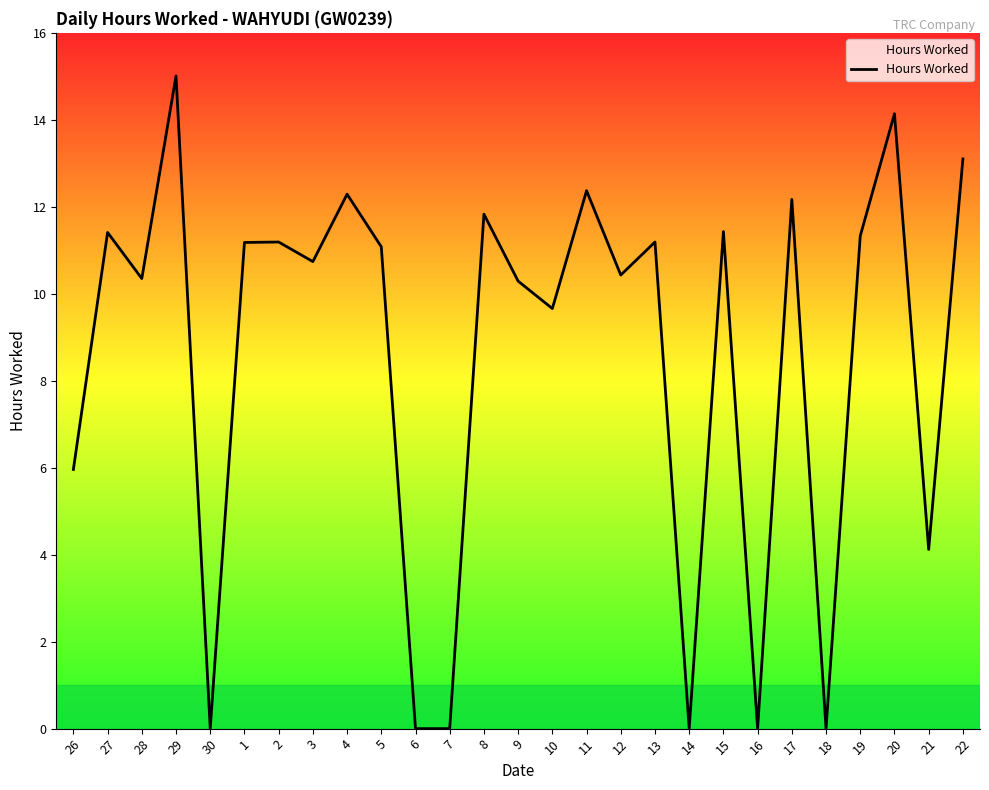

Is it true that the value at 29 is 5.8?

False